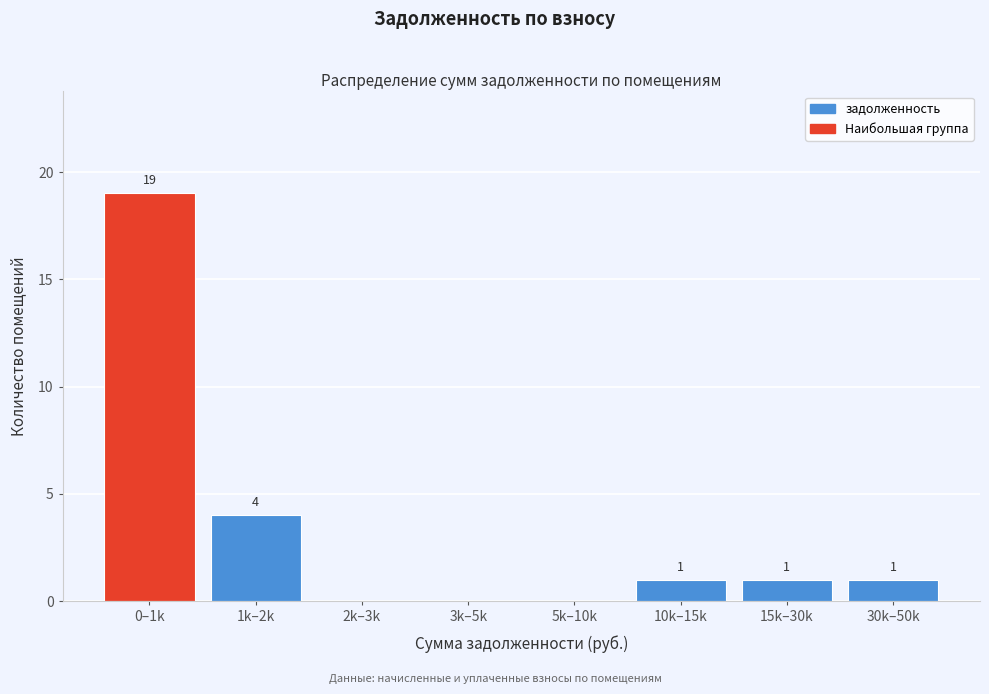

Reading left to right, list all the values displayed in this chart.

0–1k=19	1k–2k=4	2k–3k=0	3k–5k=0	5k–10k=0	10k–15k=1	15k–30k=1	30k–50k=1